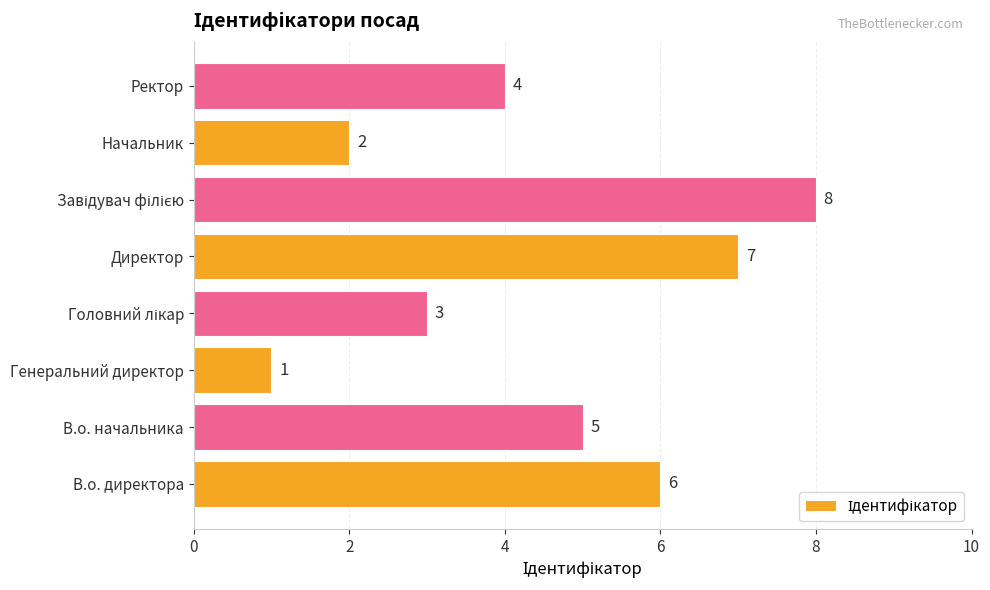

How many data points are less than 5?

4